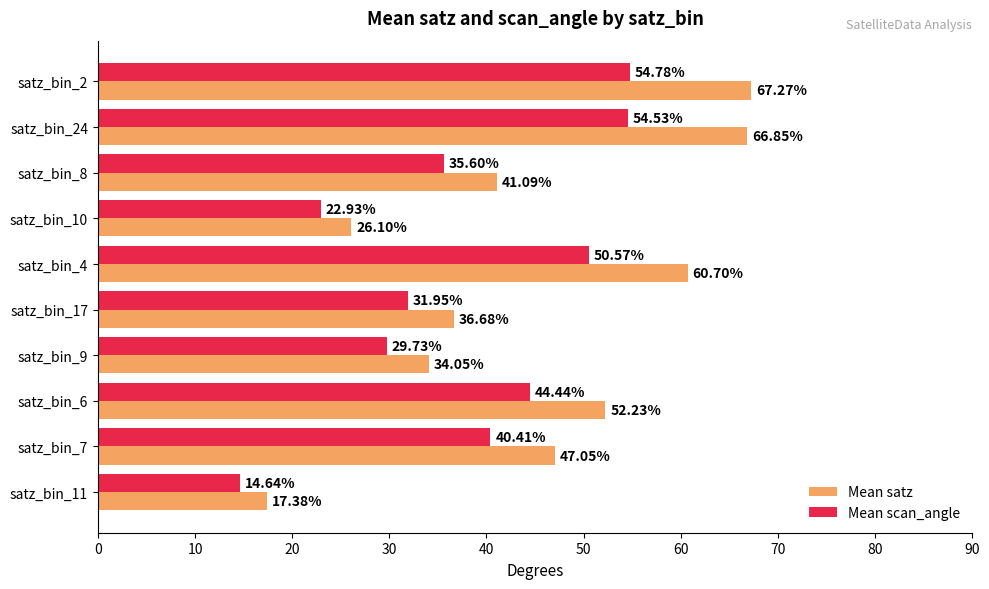

How many series are shown in this chart?

2